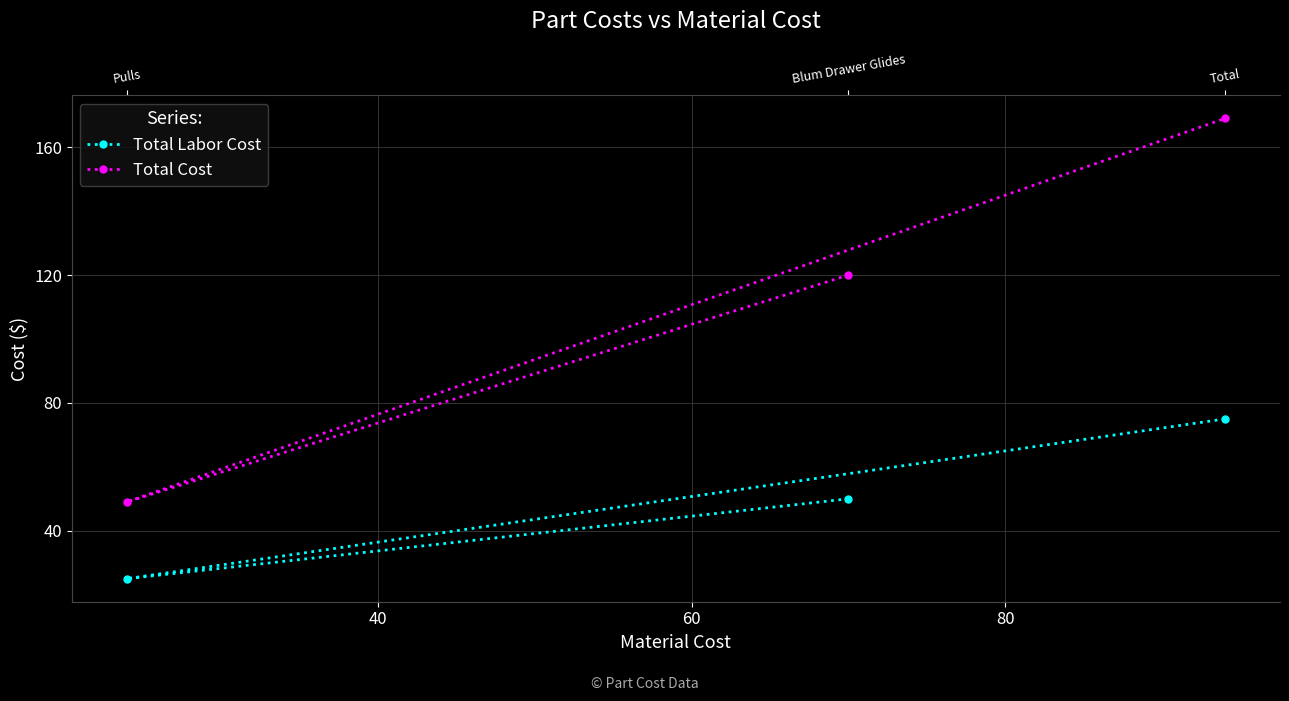

What are all the series names shown in the legend?

Total Labor Cost, Total Cost